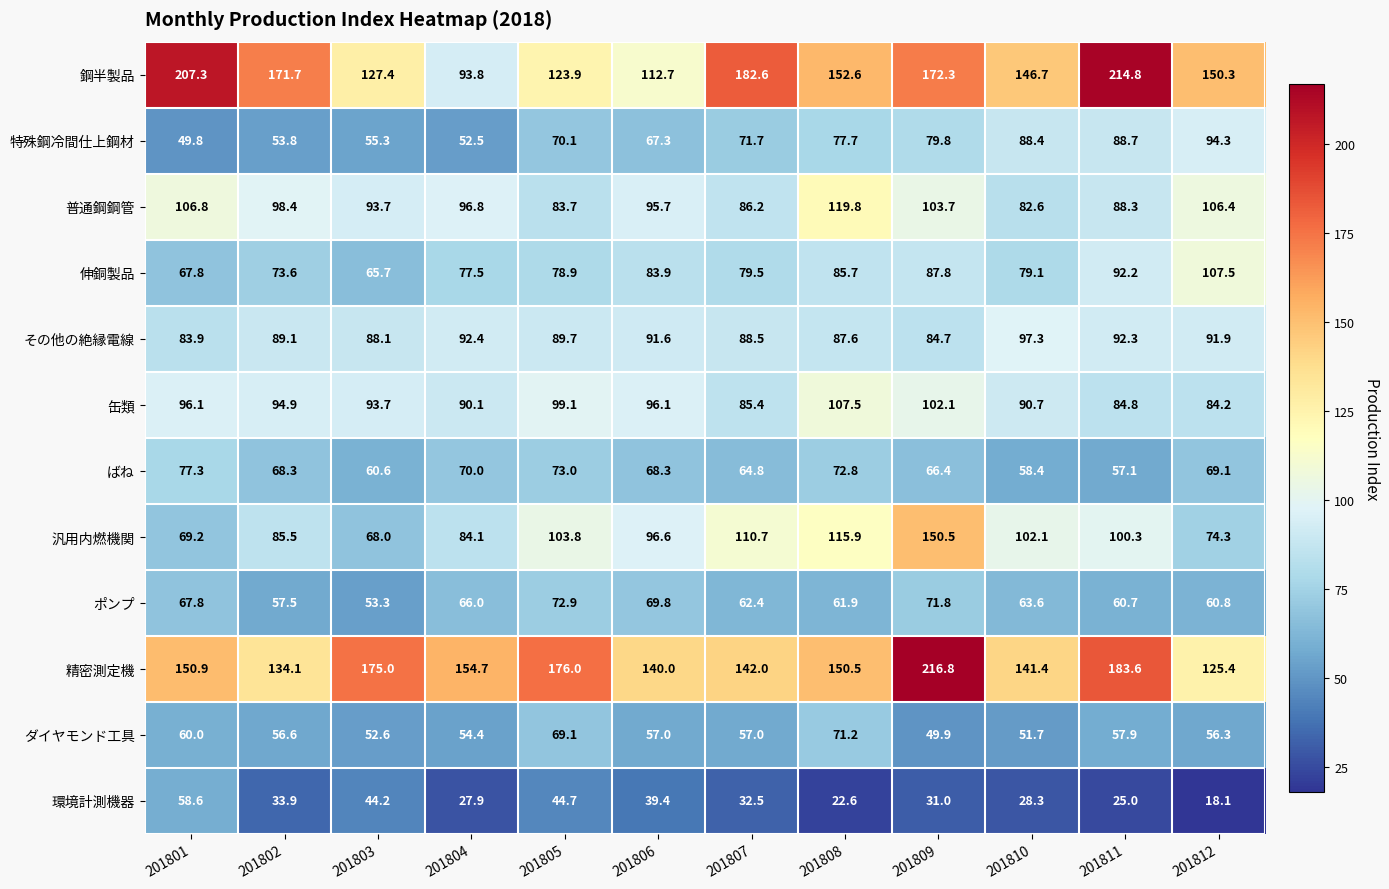

Which label corresponds to the largest value in the chart?

201809